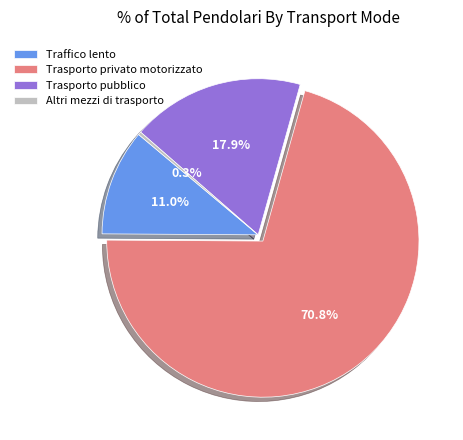

To the nearest percent, what is the average slice percentage?

25%